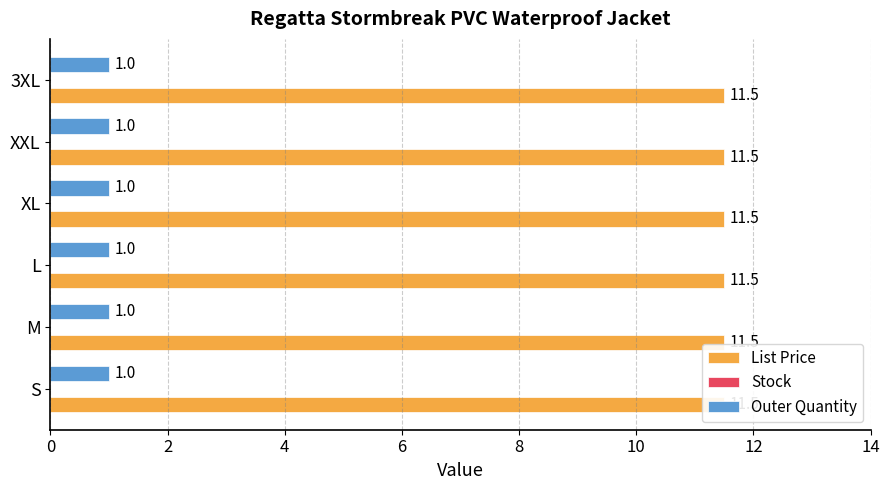

What are all the series names shown in the legend?

List Price, Stock, Outer Quantity